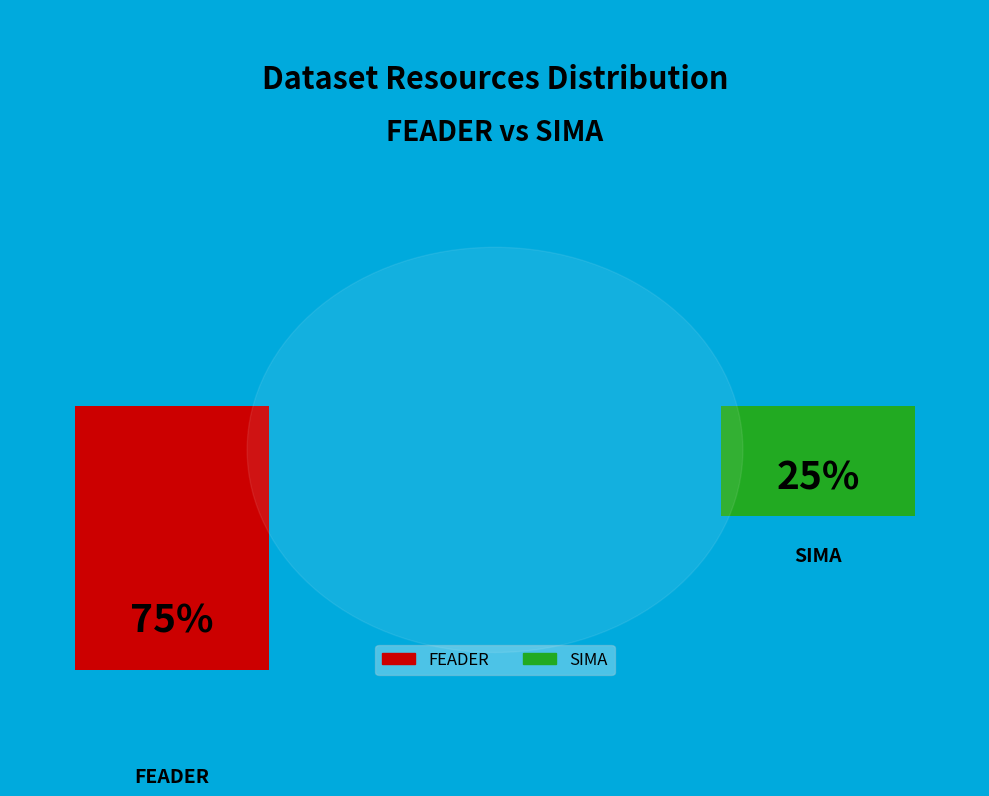

To the nearest percent, what is the difference between the SIMA and FEADER slice percentages?

50%